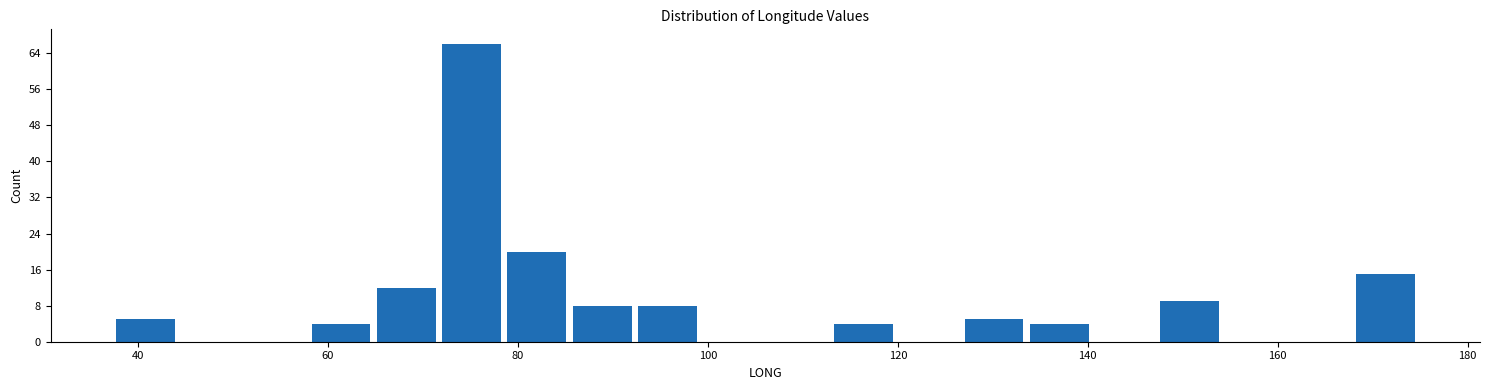

Read against the x-axis, roughly where is the centre of the tallest bar?

76